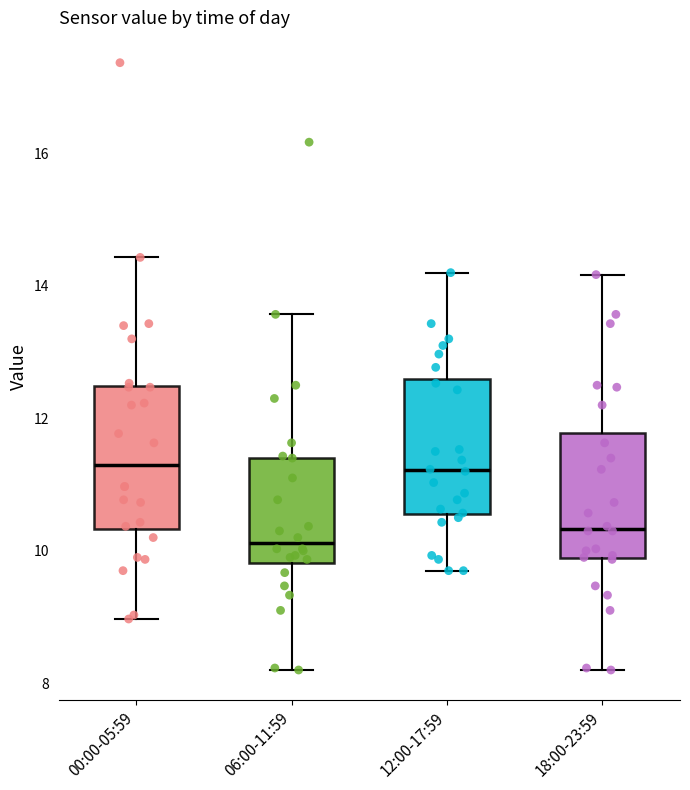

Reading left to right, read every box against the y-axis: the position of its median line, the range the box covers, and the ends of its whiskers. The values are not printed on the chart, so give them approximately, as read against the axis.

00:00-05:59: median 11.4, box 10.4 to 12.4, whiskers 9.0 to 14.4
06:00-11:59: median 10.2, box 9.8 to 11.4, whiskers 8.2 to 13.6
12:00-17:59: median 11.2, box 10.6 to 12.6, whiskers 9.8 to 14.2
18:00-23:59: median 10.4, box 9.8 to 11.8, whiskers 8.2 to 14.2